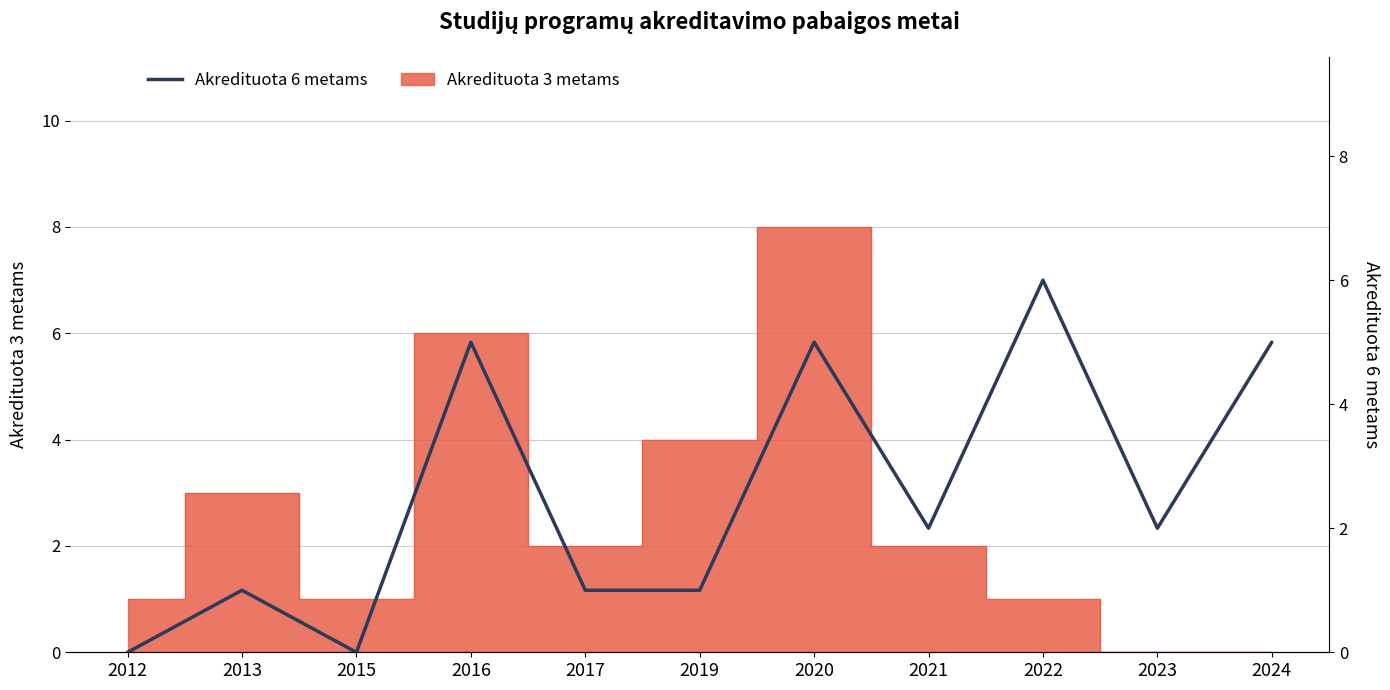

What is the difference between the values at 2023 and 2017?

1